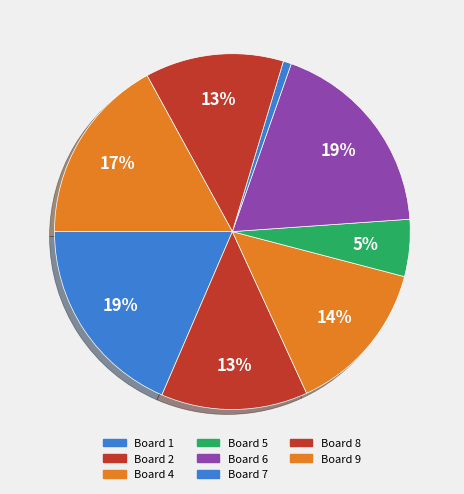

The Board 9 slice represents 17% of the pie. True or false?

True